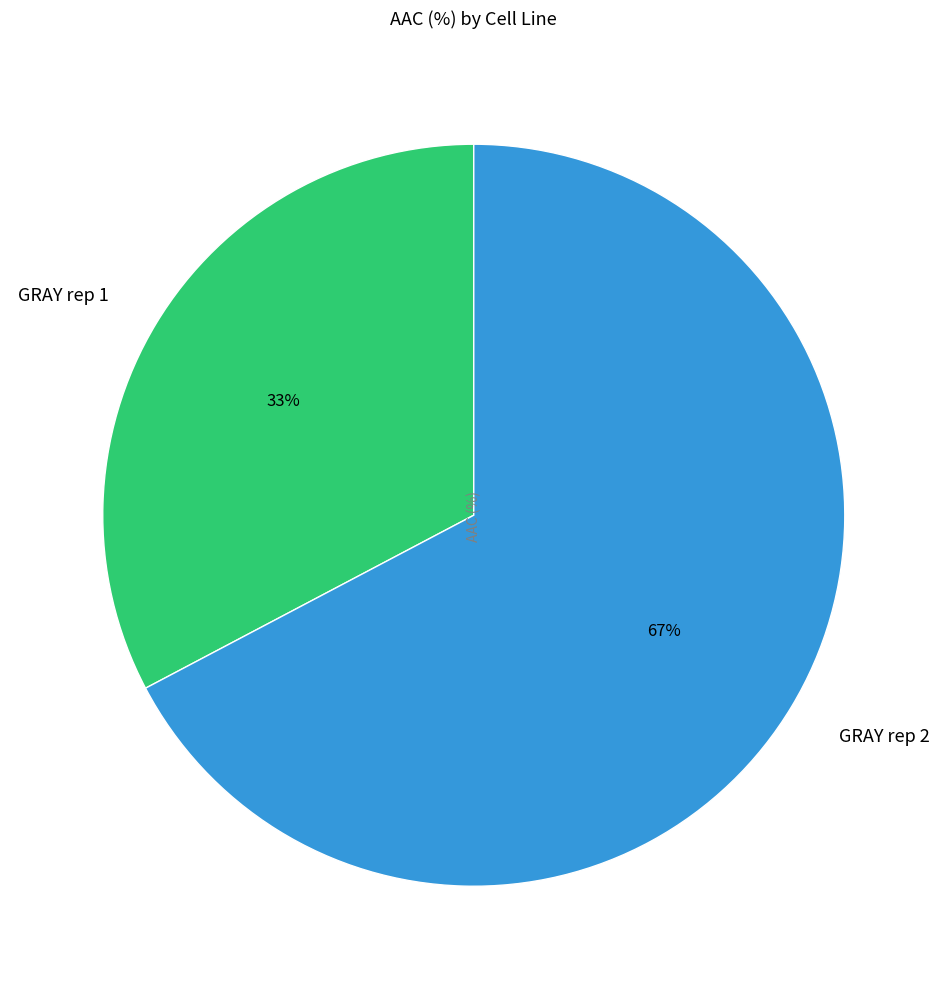

Which category has the biggest portion of the pie?

GRAY rep 2